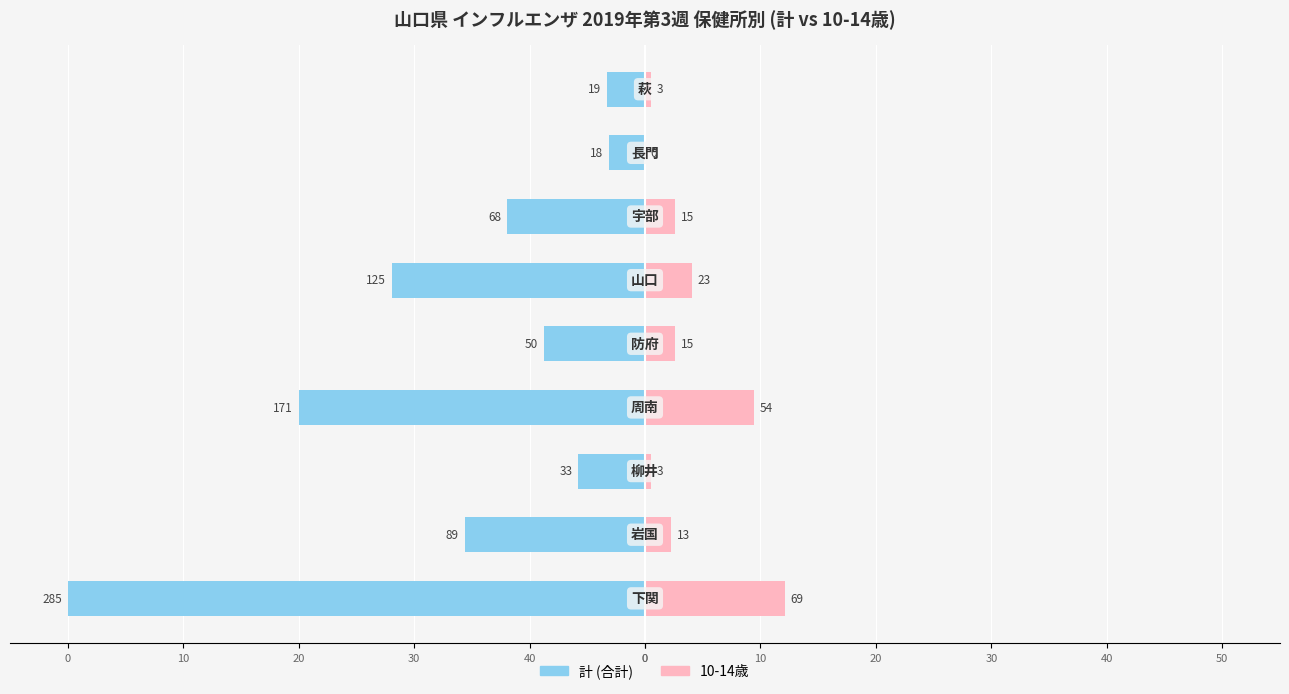

How many groups of bars are there?

9